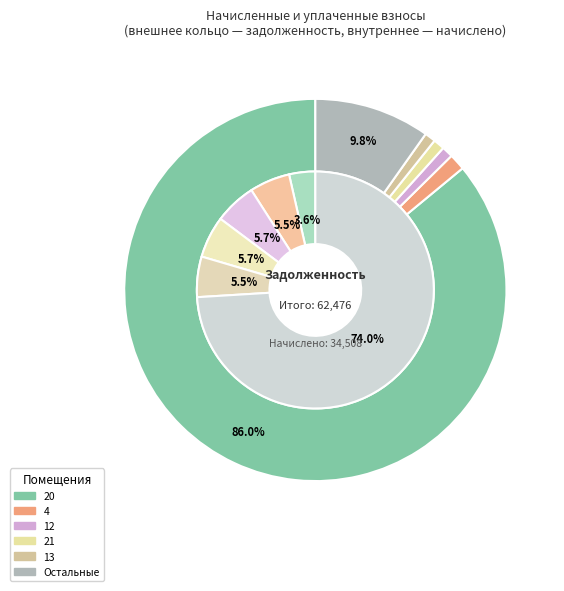

Is there any slice that represents more than half of the pie?

Yes